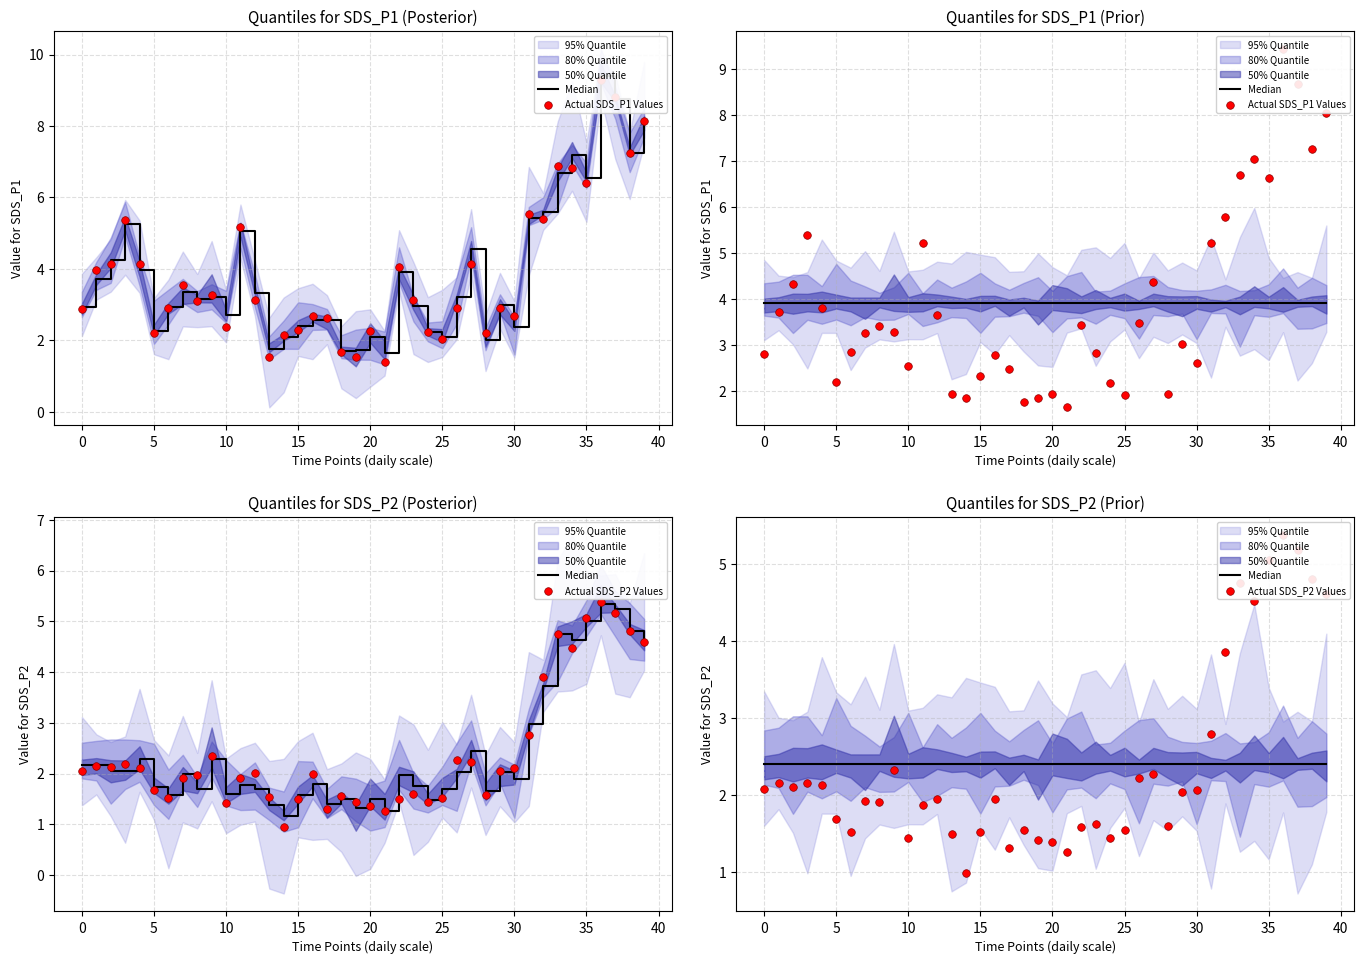

Which series has the largest total across all categories?

Actual SDS_P1 Values